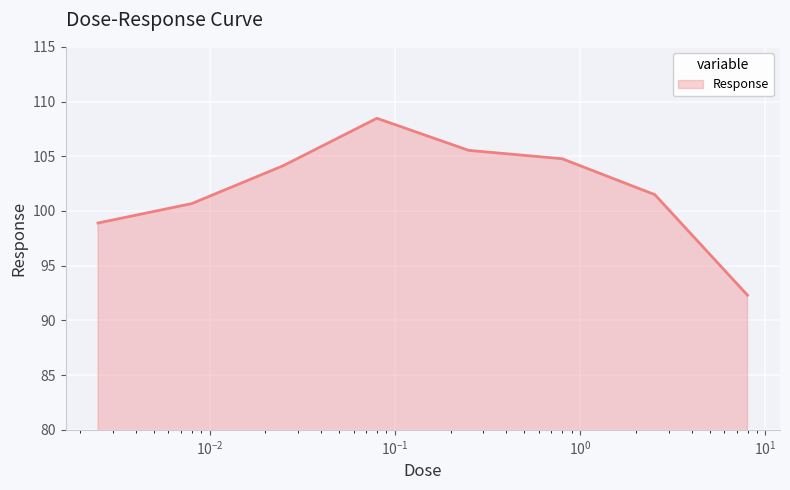

True or false: the data has more than 0 interior local peaks.

True